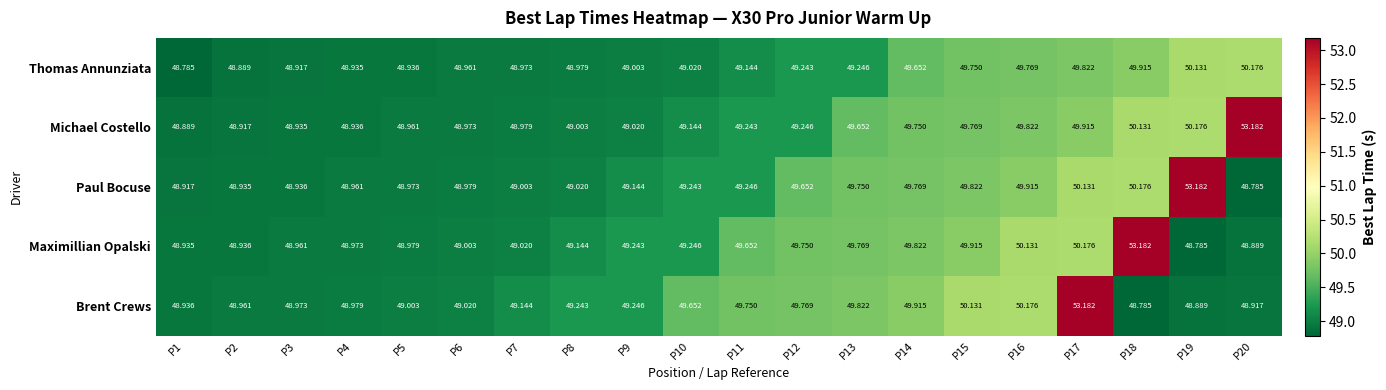

At P18, list the series in order from smallest to largest.

Brent Crews, Thomas Annunziata, Michael Costello, Paul Bocuse, Maximillian Opalski